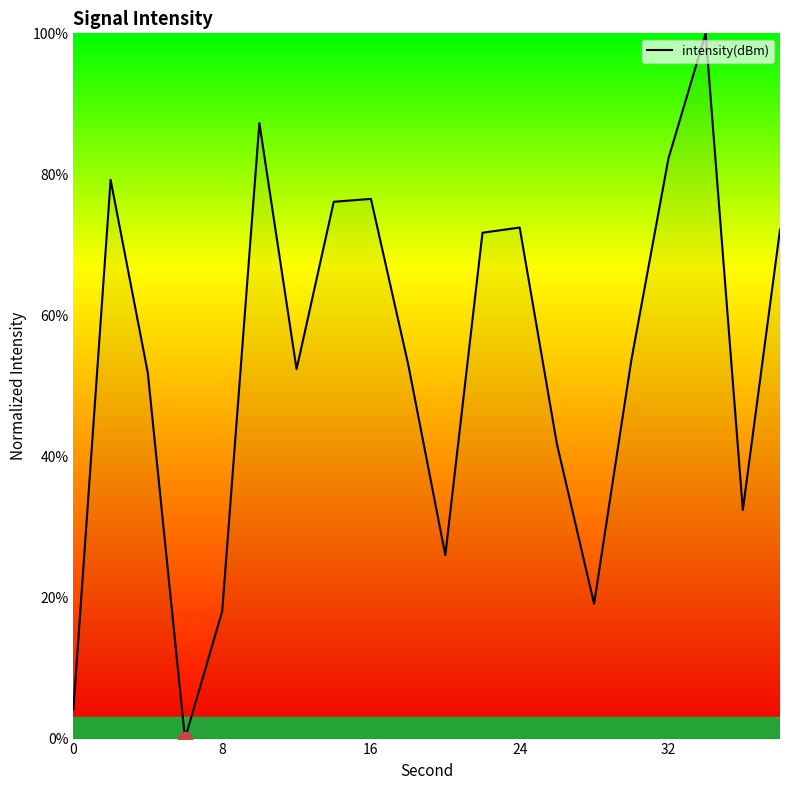

What is the difference between the maximum and minimum values?

100.0